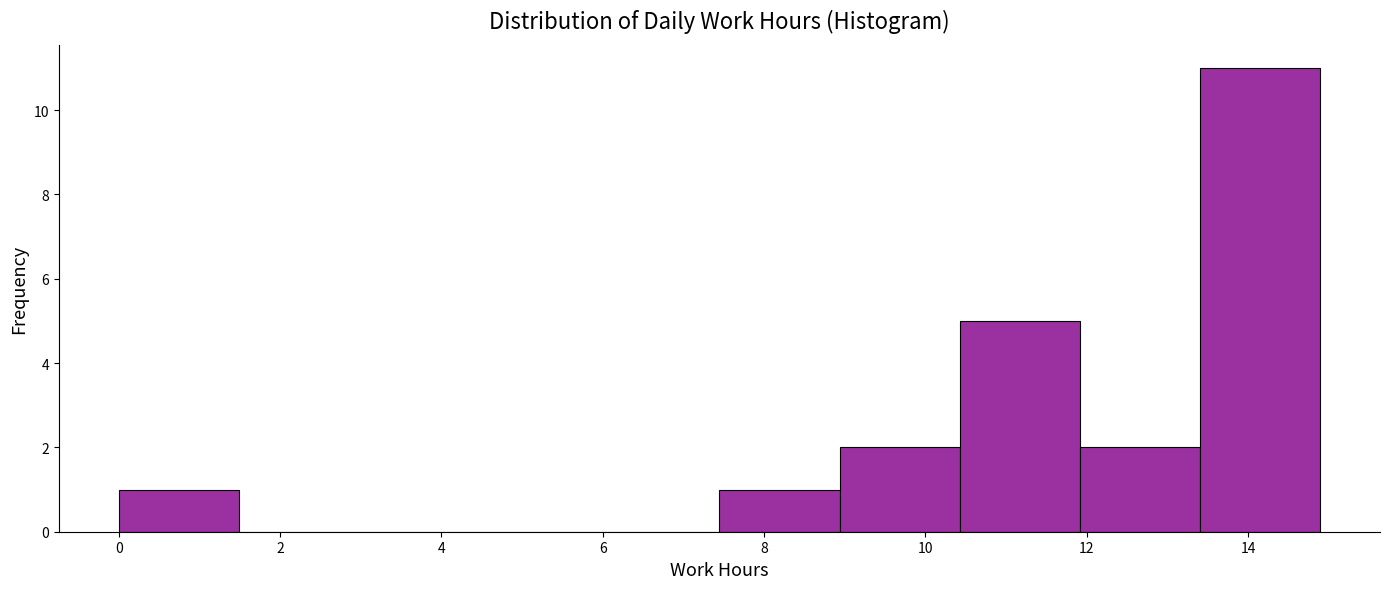

Reading left to right, list every bar in this chart as the range it spans on the x-axis followed by its height. Neither the bar edges nor the heights are printed on the chart, so give them approximately, as read against the axes.

0.0 to 1.4: 1
1.4 to 3.0: 0
3.0 to 4.4: 0
4.4 to 6.0: 0
6.0 to 7.4: 0
7.4 to 9.0: 1
9.0 to 10.4: 2
10.4 to 12.0: 5
12.0 to 13.4: 2
13.4 to 14.8: 11